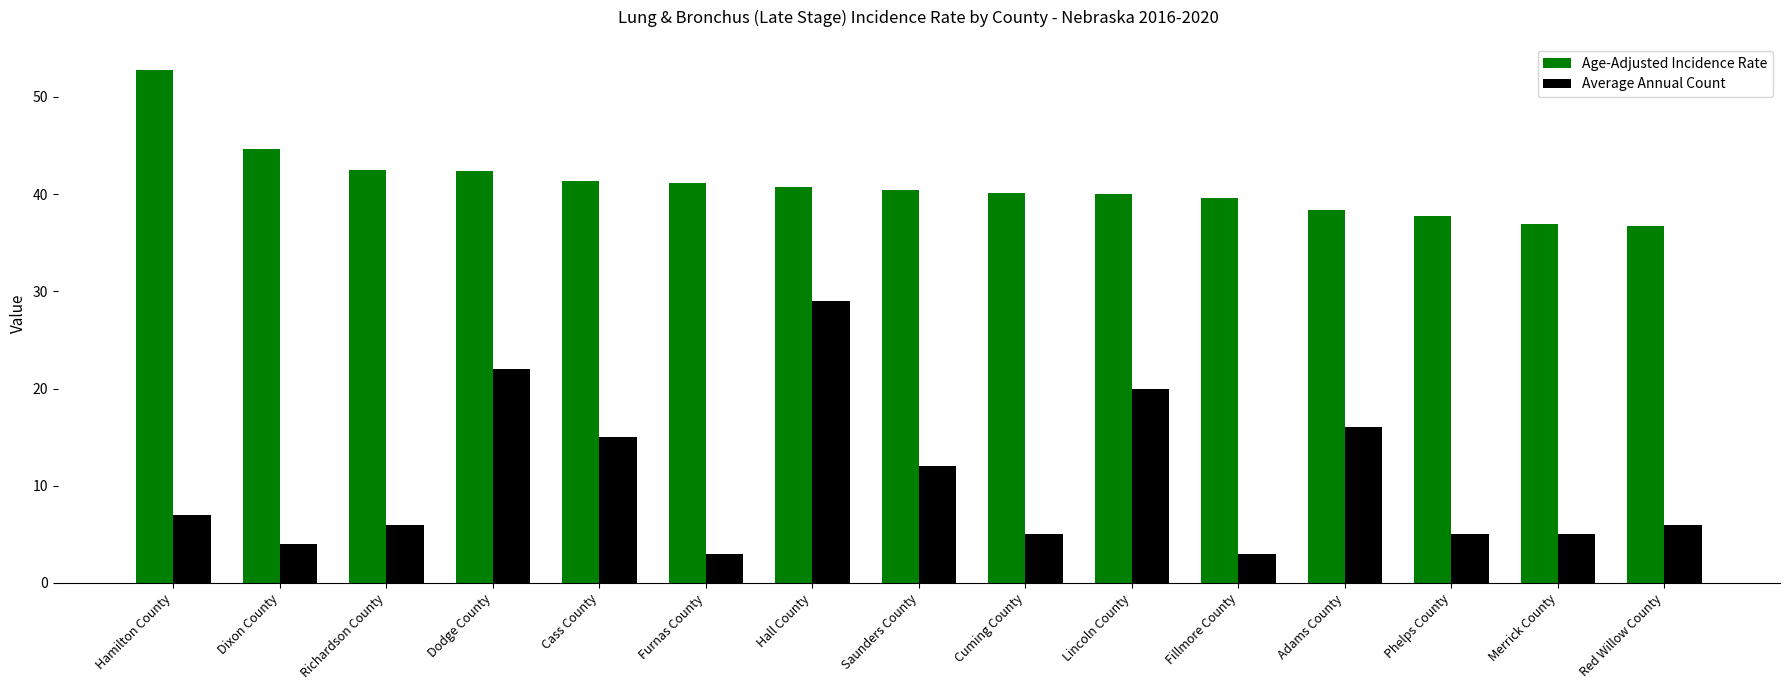

What are all the series names shown in the legend?

Age-Adjusted Incidence Rate, Average Annual Count